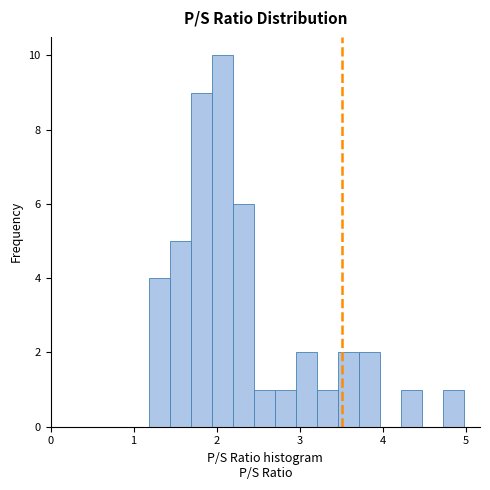

Read against the x-axis, roughly where is the centre of the tallest bar?

2.1